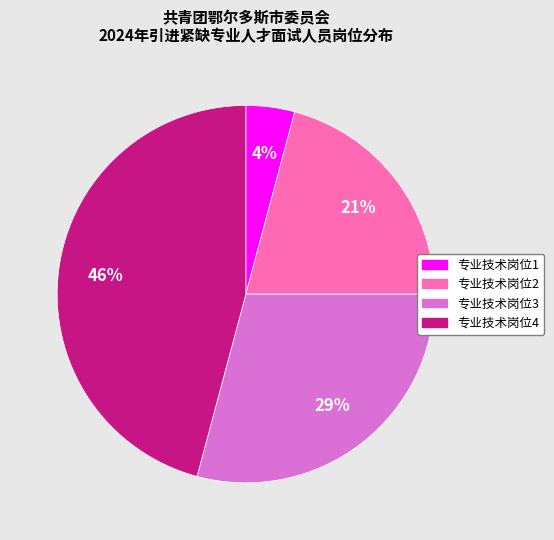

Does any single category account for the majority?

No